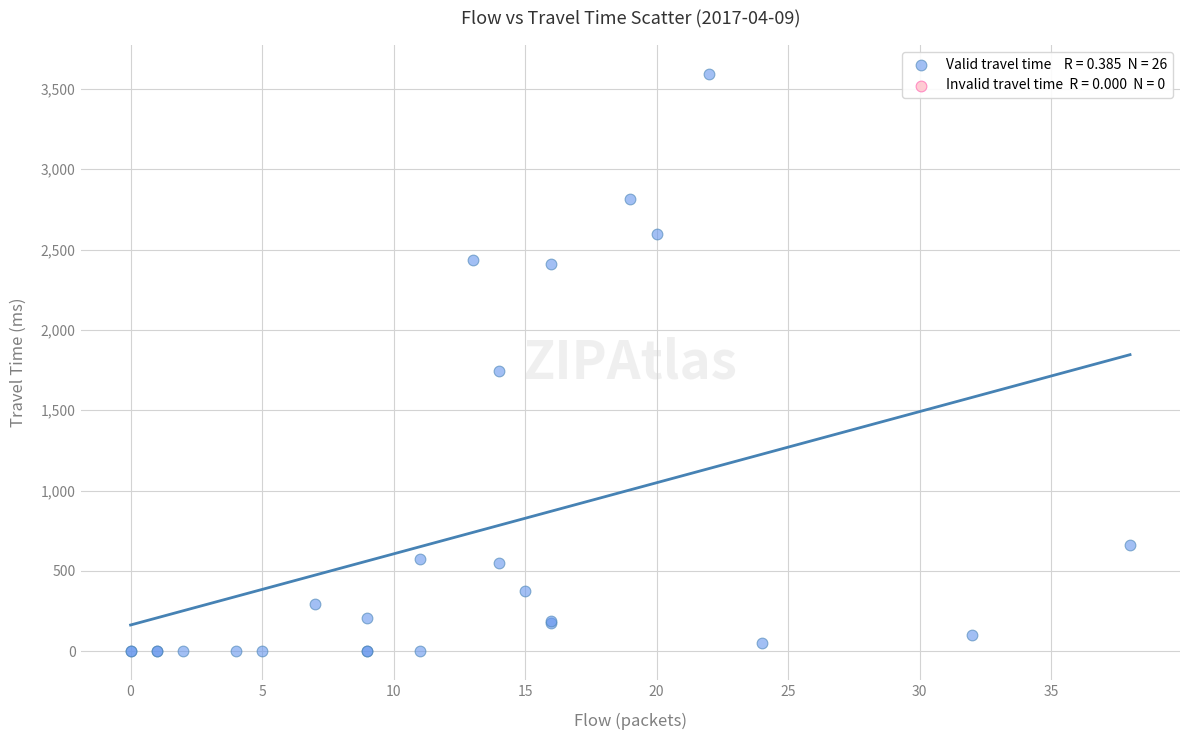

What Y value in the scatter plot is closest to 1796?

1743